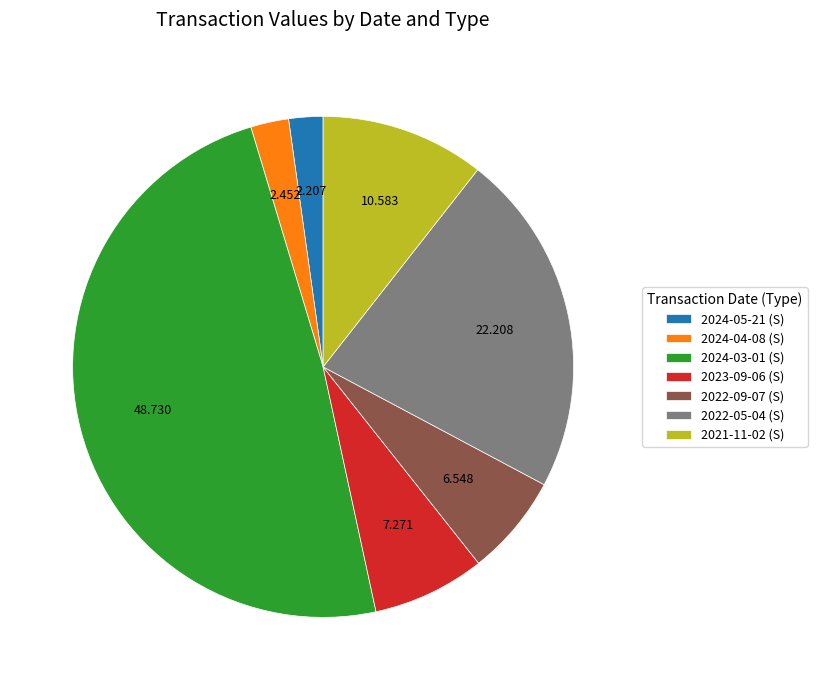

How many slices are in this pie chart?

7